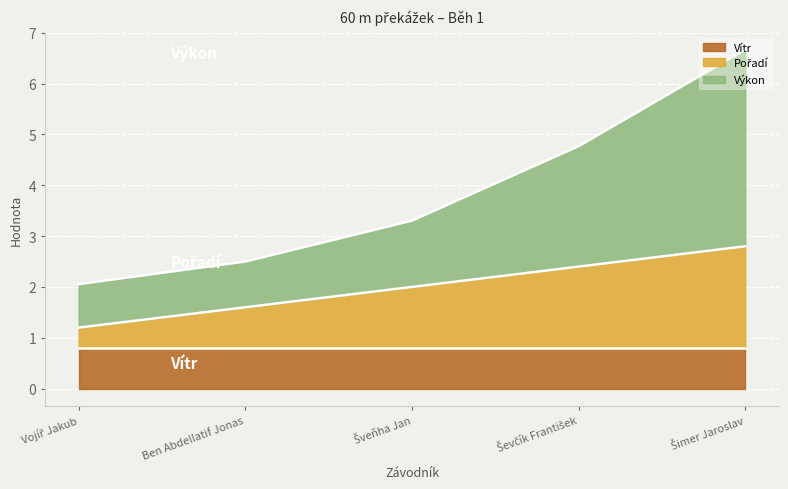

Is it true that Vítr equals 0.8 at Ben Abdellatif Jonas?

True